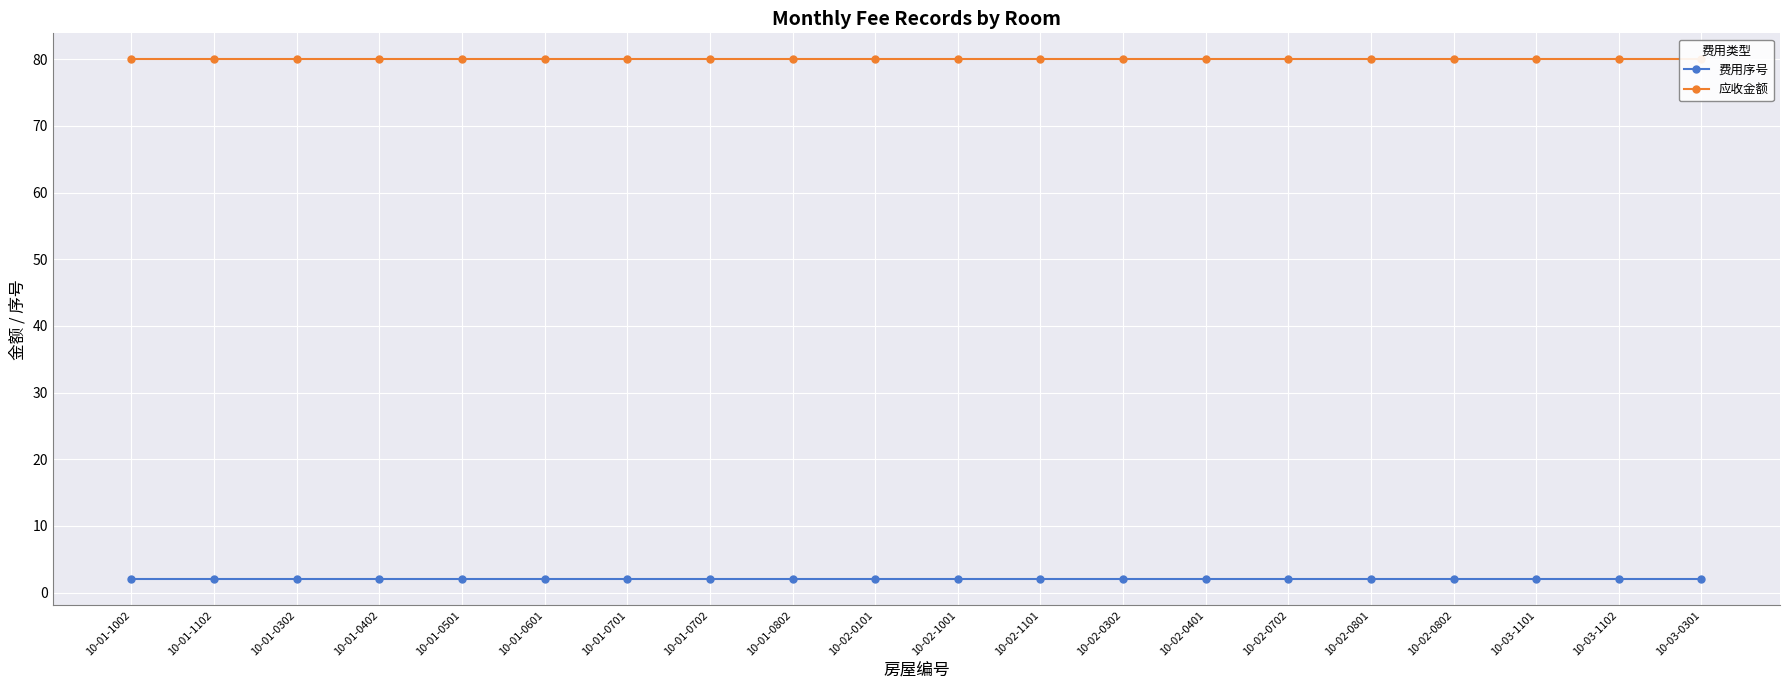

Rank the series by their average value, from lowest to highest.

费用序号, 应收金额